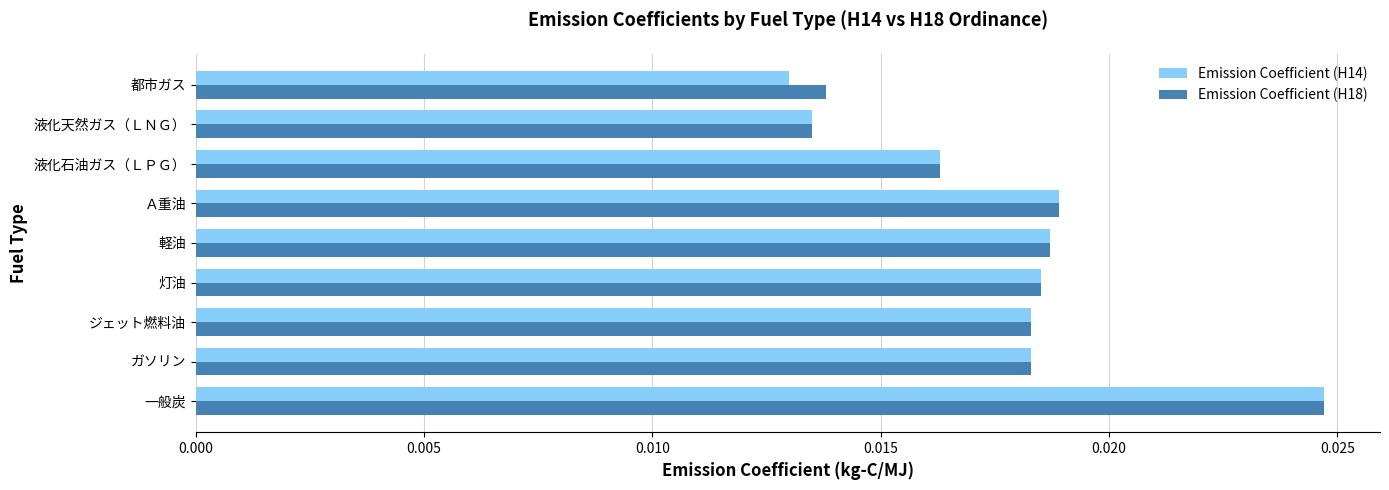

Which series has the widest spread of values?

Emission Coefficient (H14)